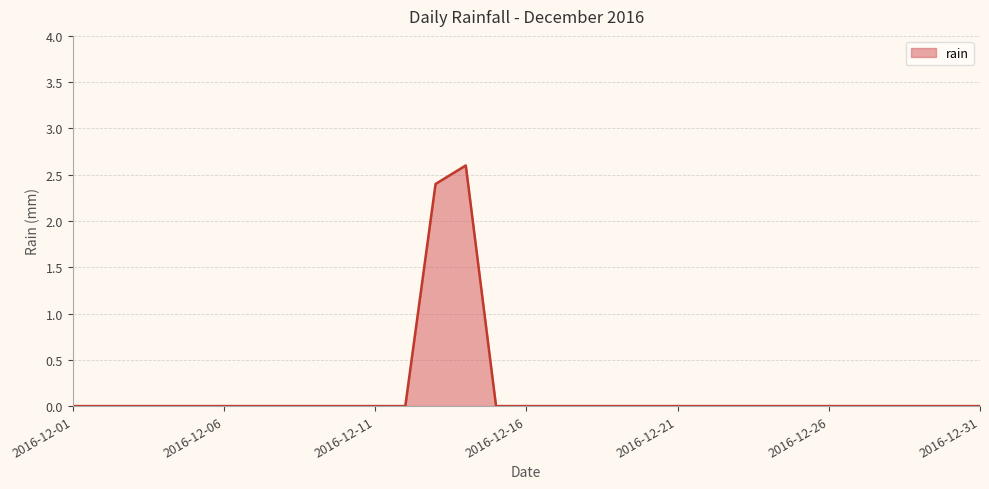

What is the difference between the maximum and minimum values?

2.6